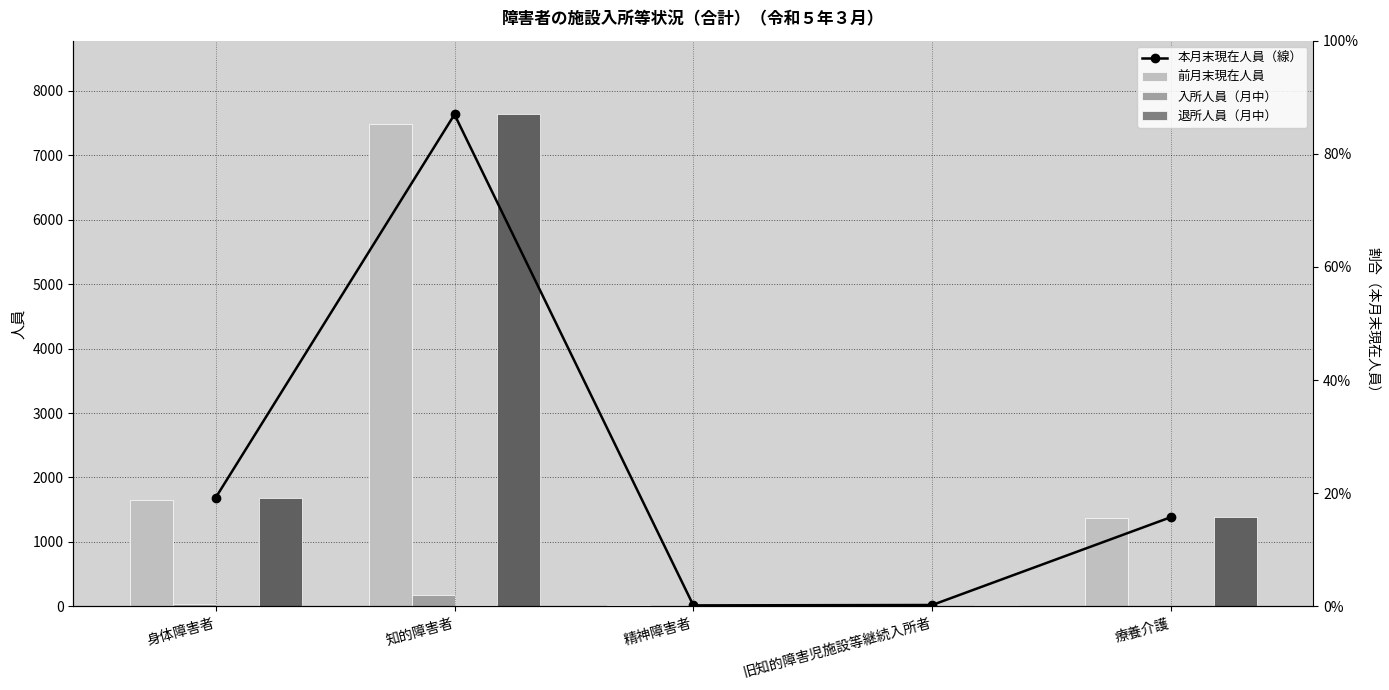

What is the sum of all 退所人員（月中） values?

37